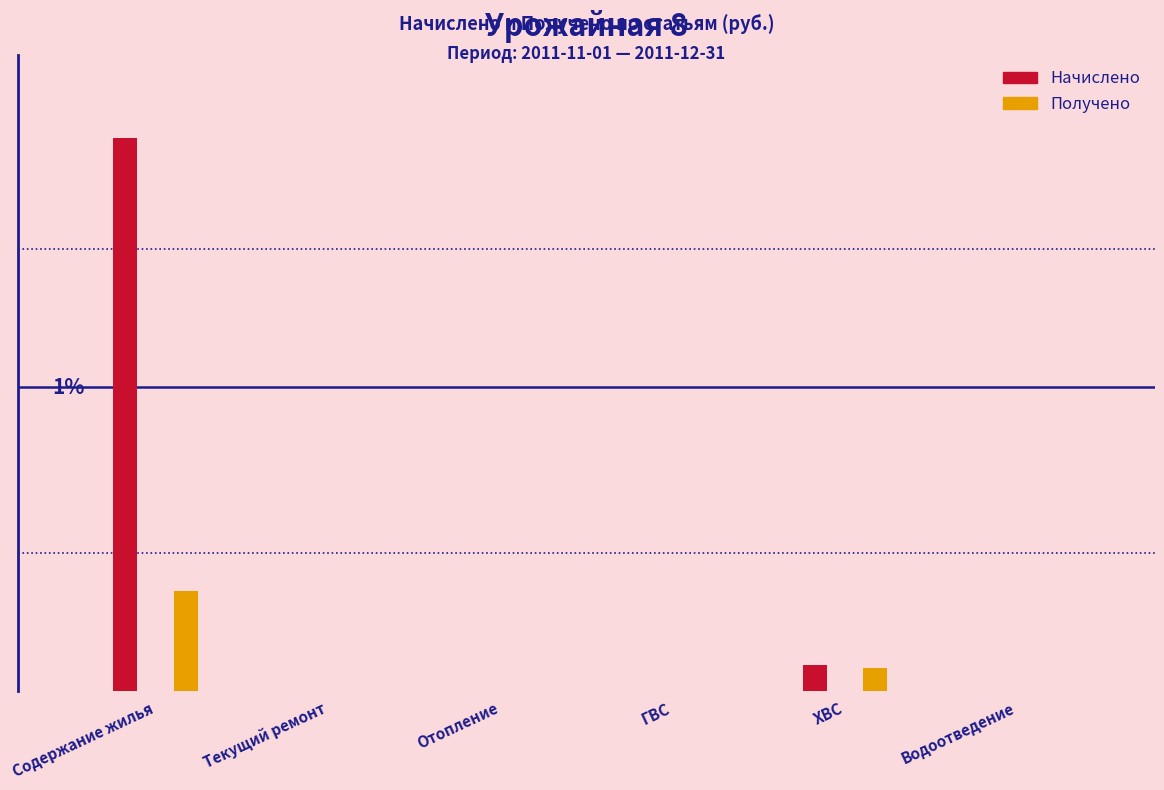

Which series has the largest total across all categories?

Начислено